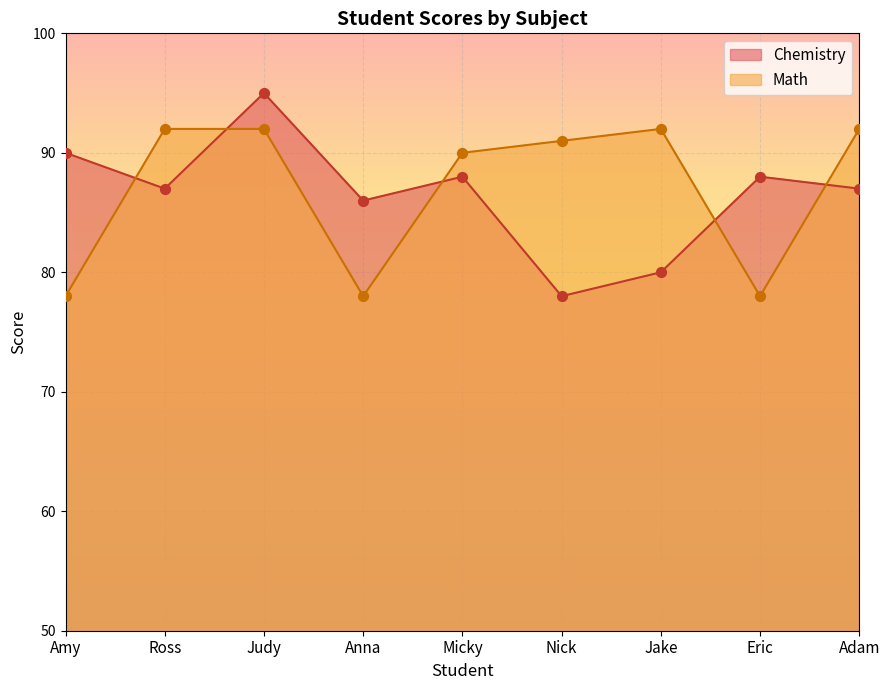

What are all the series names shown in the legend?

Chemistry, Math